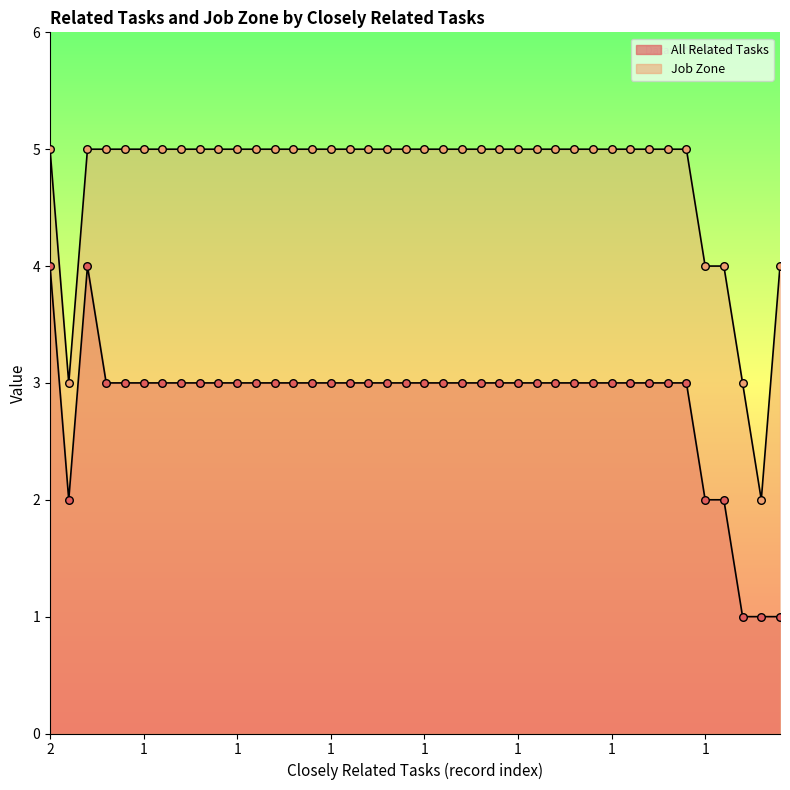

At which category is the sum across all series the highest?

2